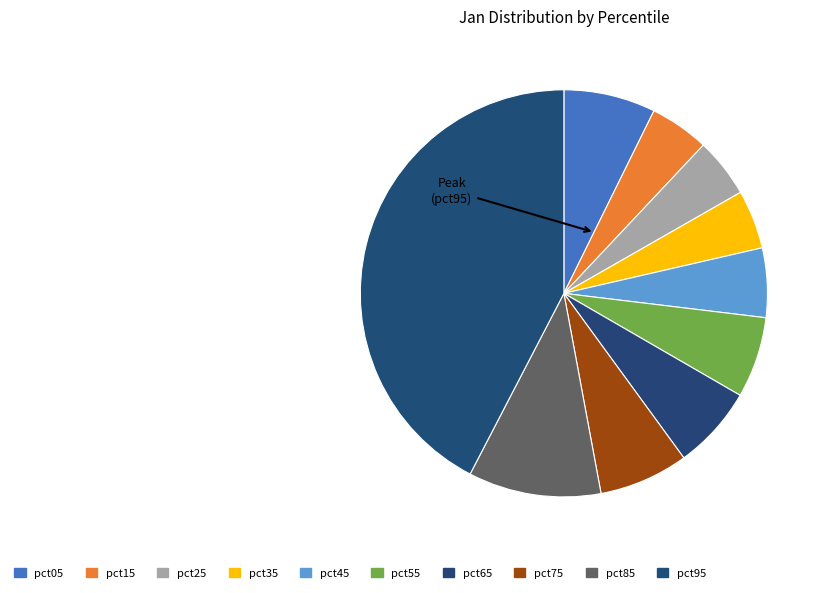

How many segments does this pie chart have?

10